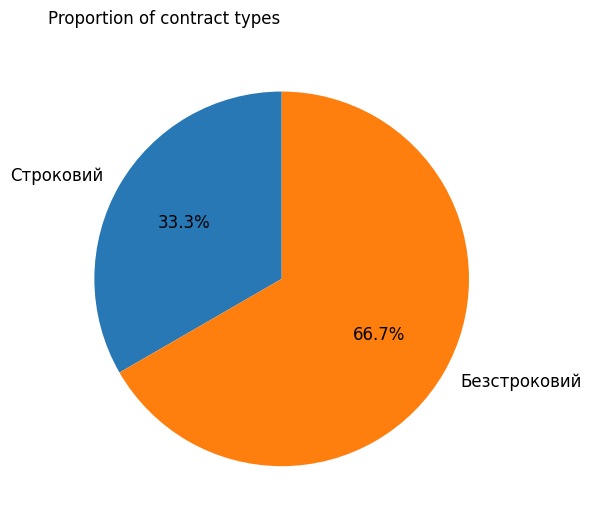

The Безстроковий slice represents 81% of the pie. True or false?

False